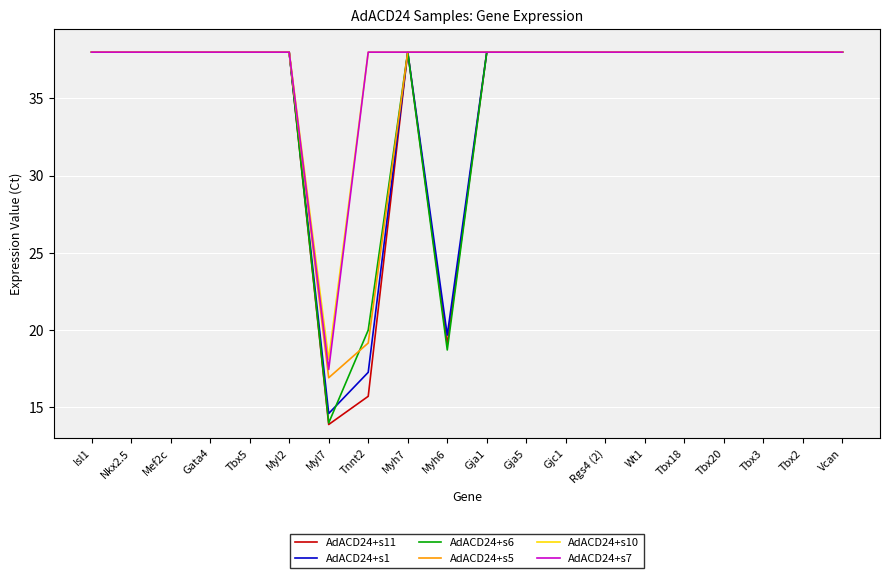

The AdACD24+s6 series shows 59.1 at Tbx20. True or false?

False